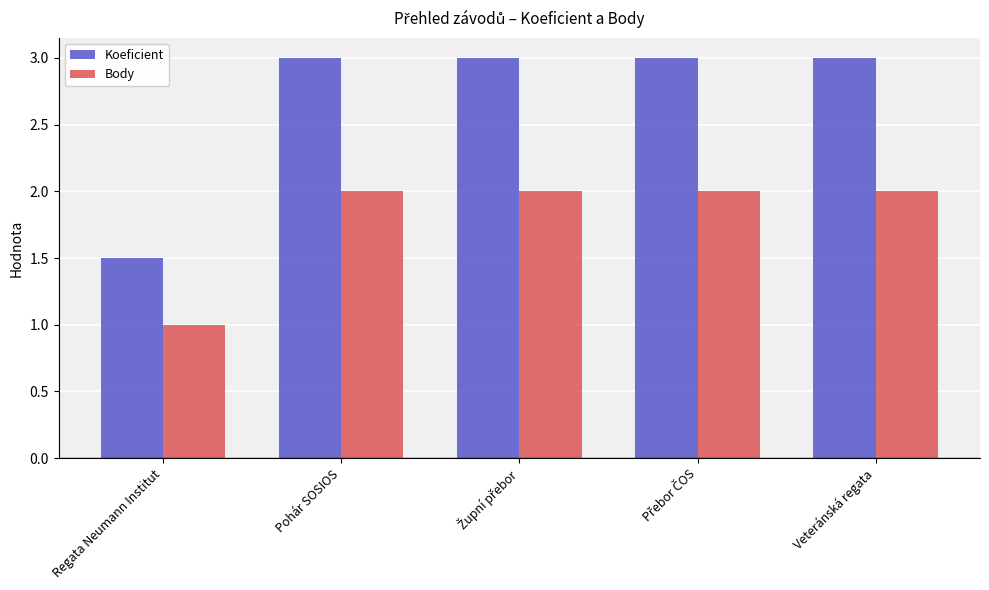

Which series has the widest spread of values?

Koeficient